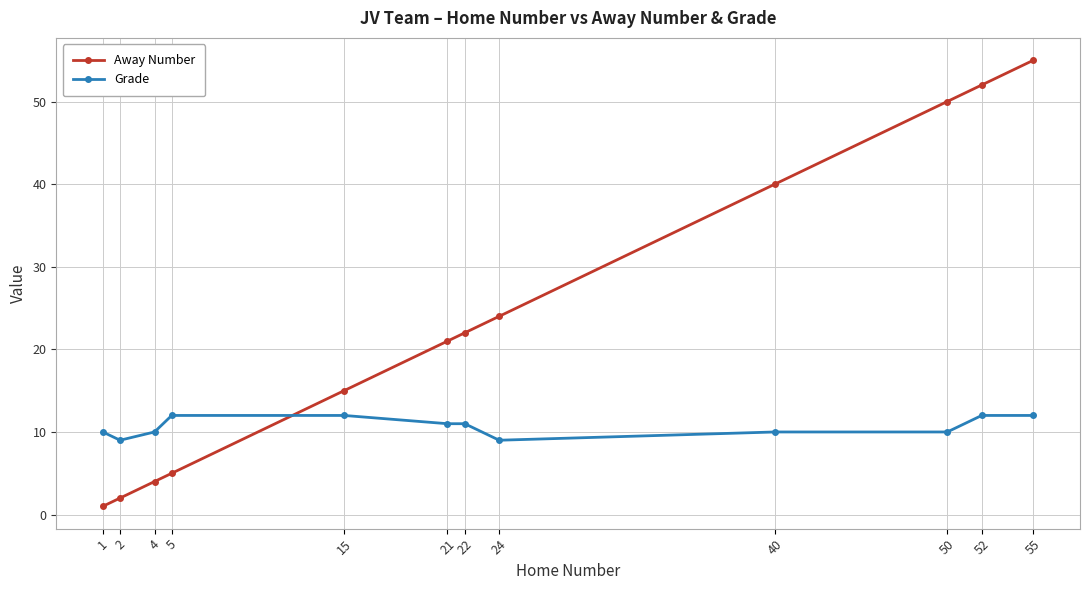

Which series has the widest spread of values?

Away Number